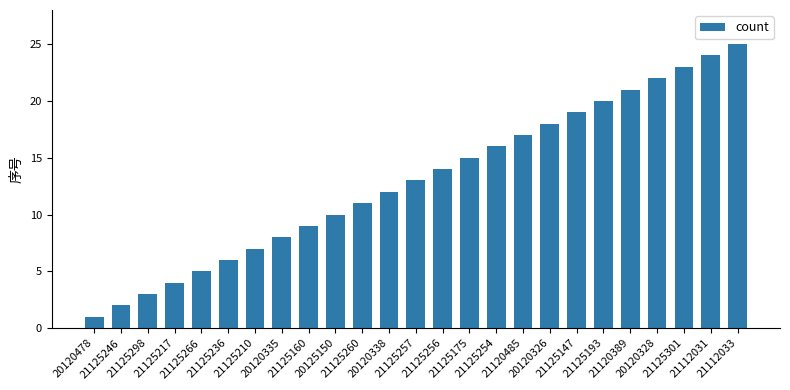

Where is the data nearest to the value 13?

21125257